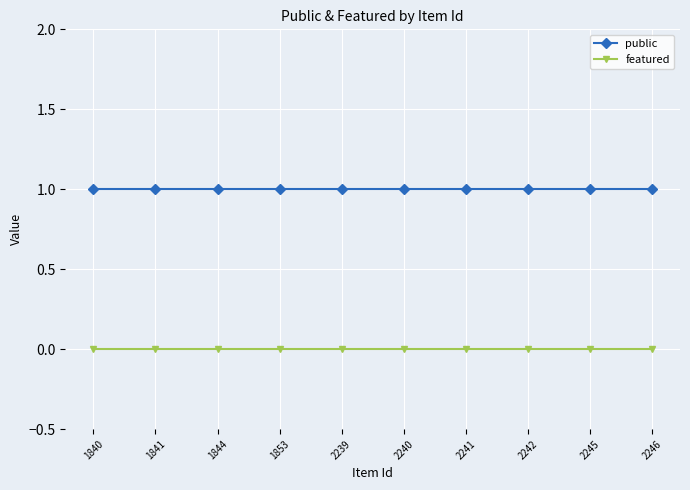

The value of featured at 1841 is 0. True or false?

True